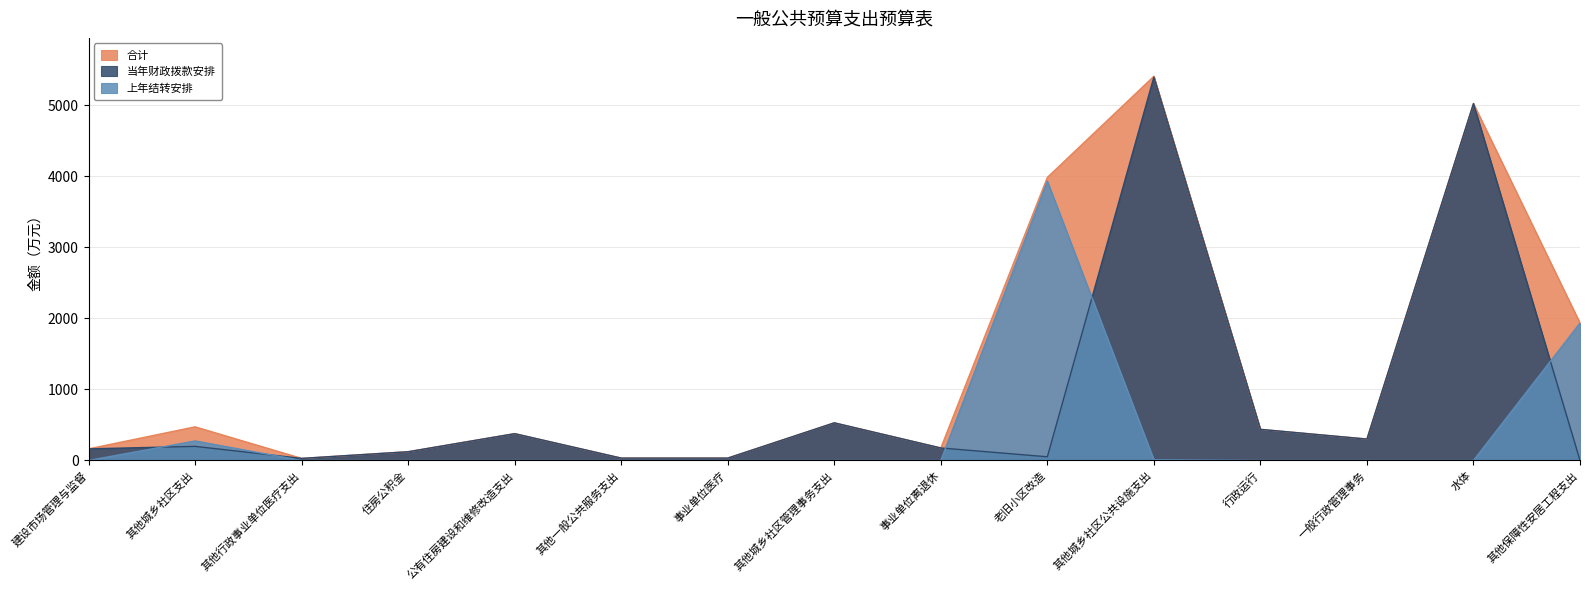

Which category has the highest value across all series?

其他城乡社区公共设施支出